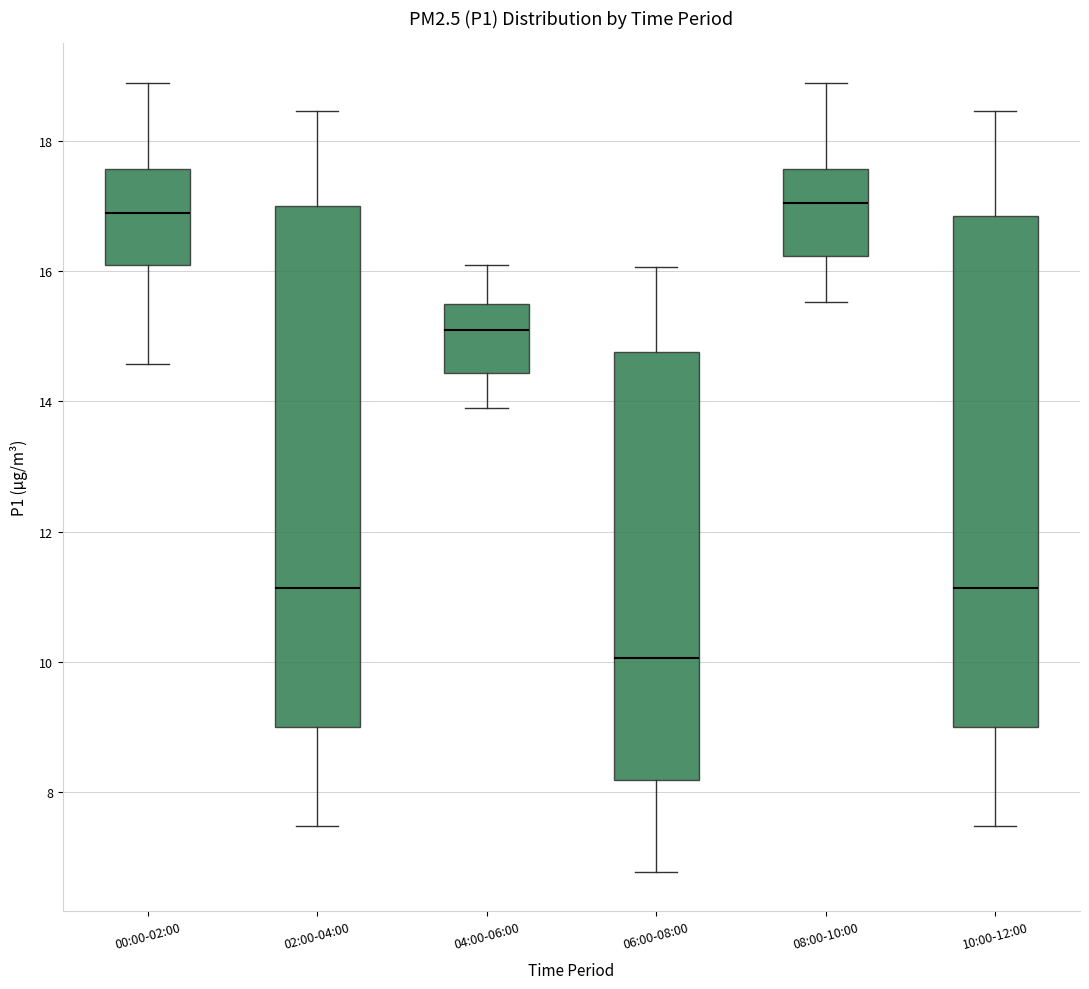

Which box has the lowest median line?

06:00-08:00